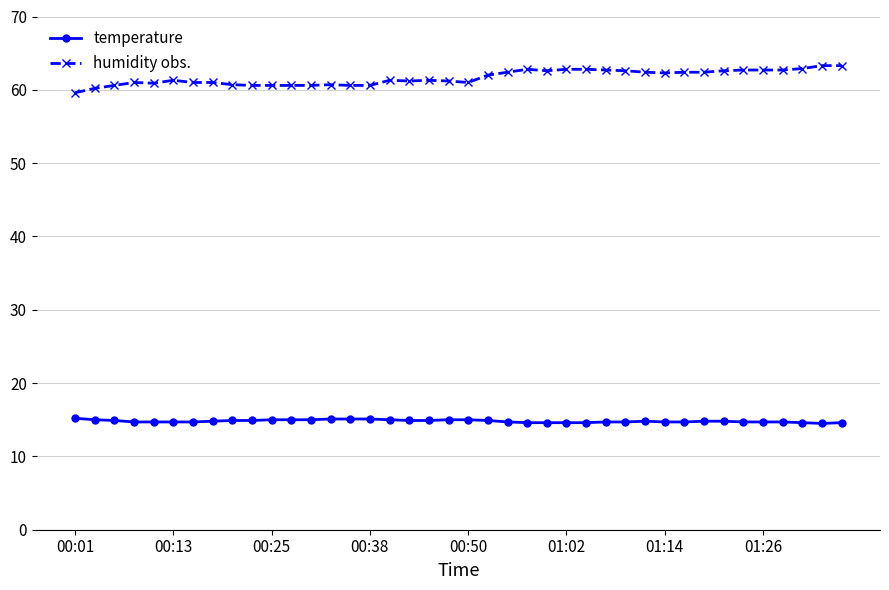

What is the maximum value shown in the chart?

63.3